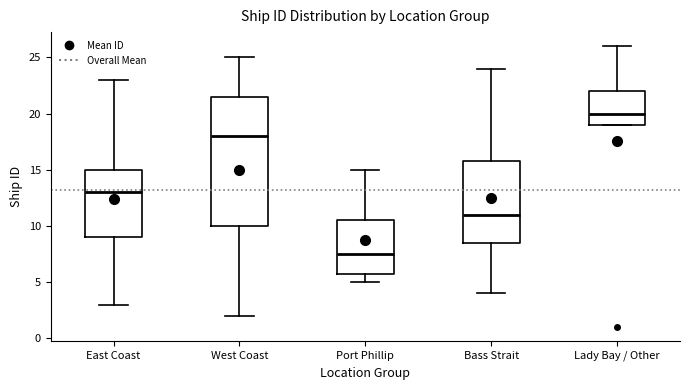

Which box is the tallest, from its lower edge to its upper edge?

West Coast